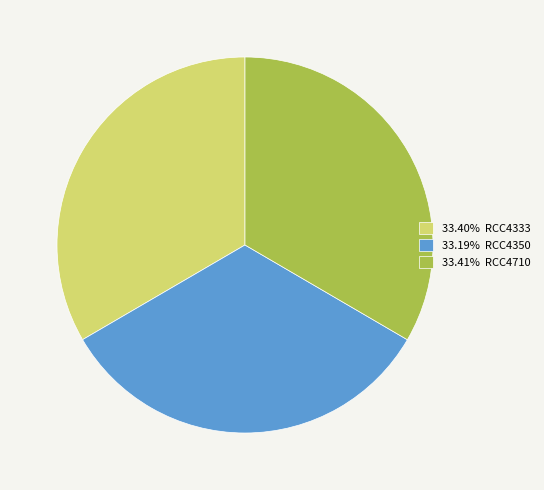

Does 33.40% RCC4333 represent more than half of the total?

No